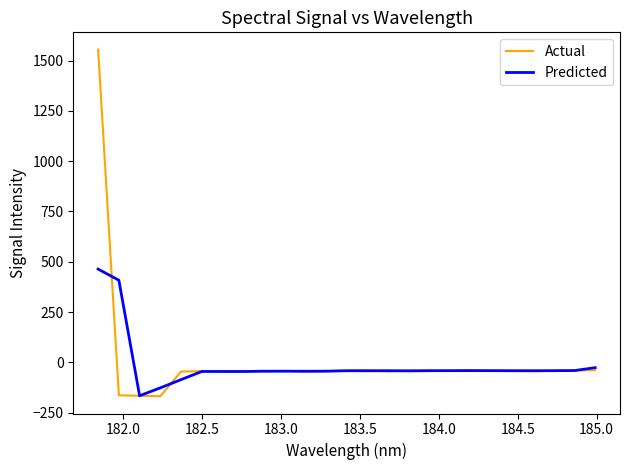

What is the maximum value shown in the chart?

1554.1